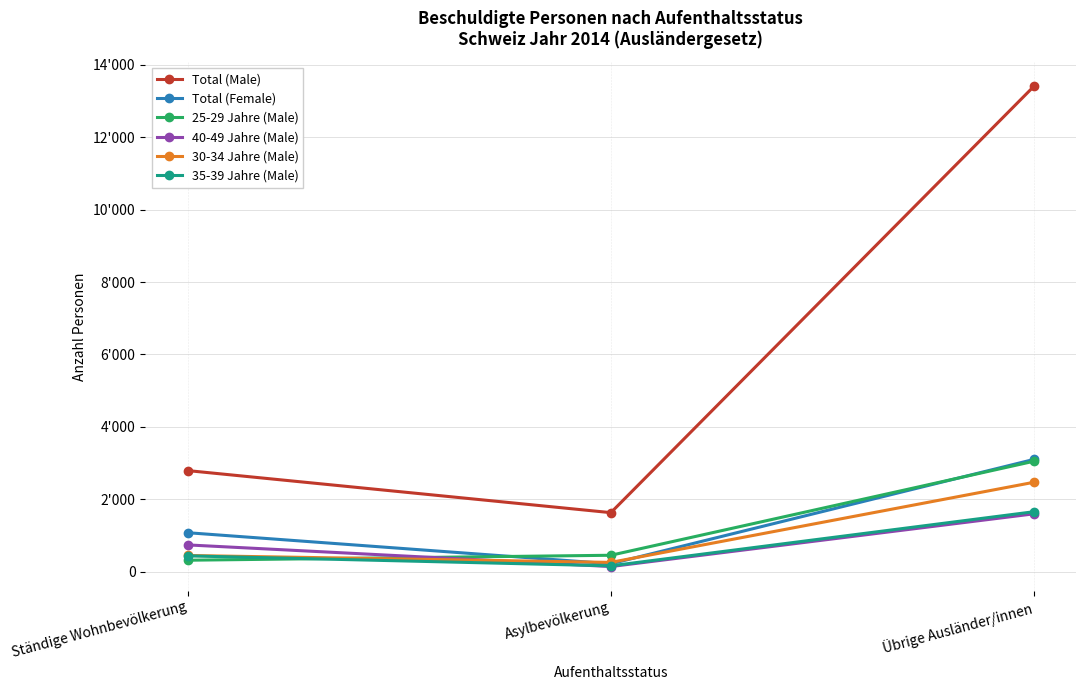

What is the label of the 1st point from the right?

Übrige Ausländer/innen